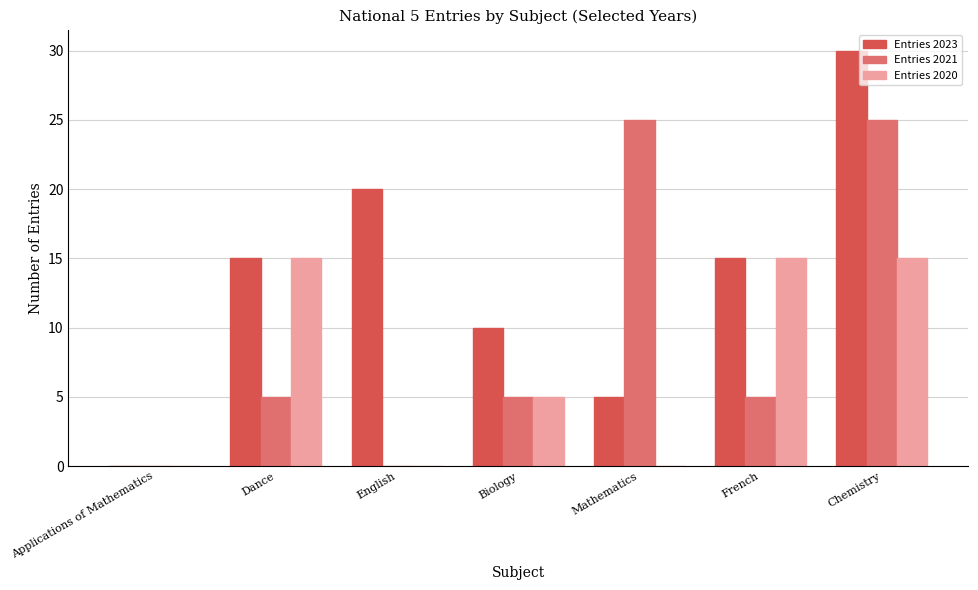

Which series has the largest total across all categories?

Entries 2023